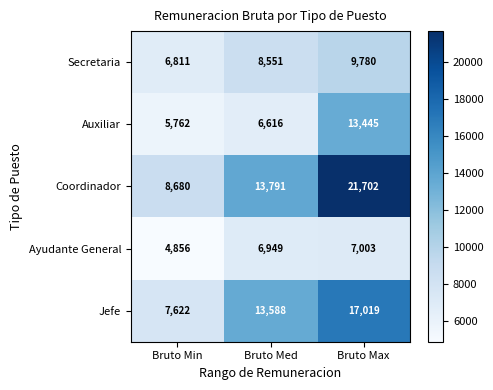

Reading left to right, transcribe all the data shown in this chart.

Secretaria: Bruto Min=6811	Bruto Med=8551	Bruto Max=9780
Auxiliar: Bruto Min=5762	Bruto Med=6616	Bruto Max=13445
Coordinador: Bruto Min=8680	Bruto Med=13791	Bruto Max=21702
Ayudante General: Bruto Min=4856	Bruto Med=6949	Bruto Max=7003
Jefe: Bruto Min=7622	Bruto Med=13588	Bruto Max=17019